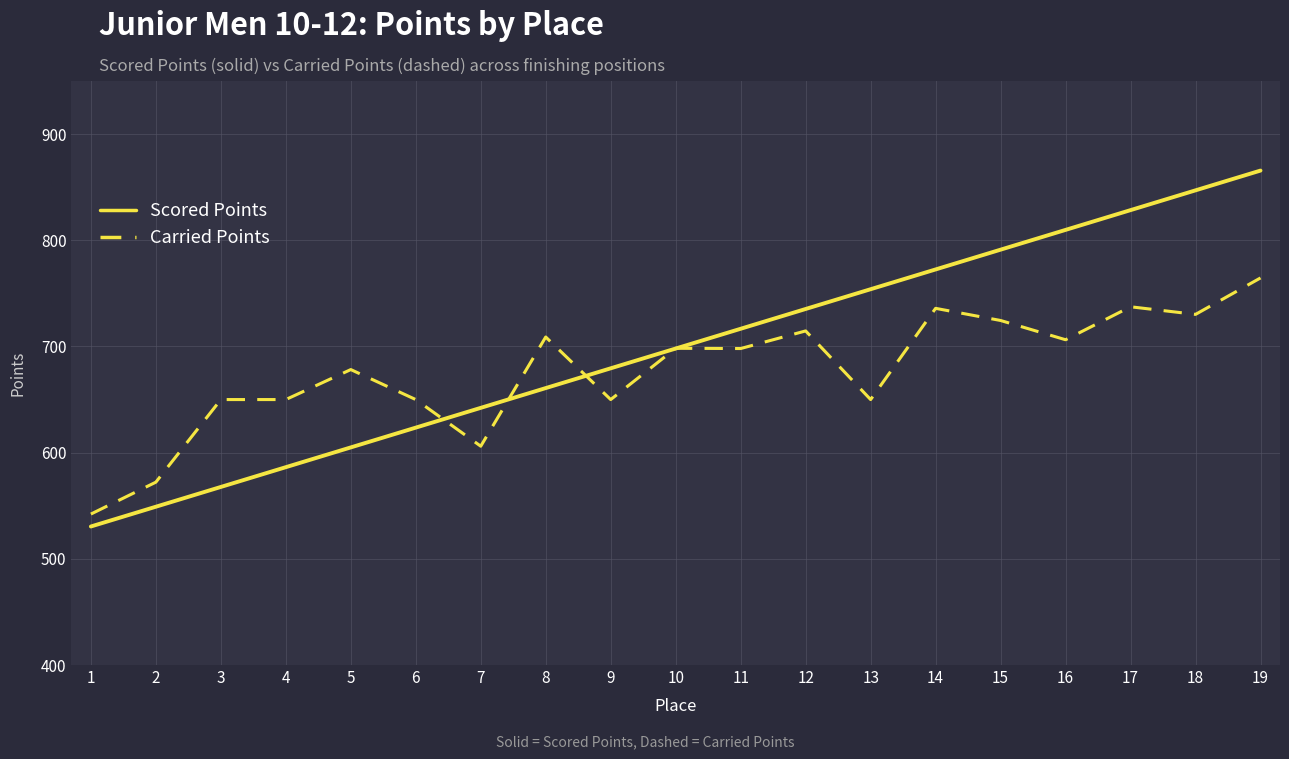

Is it true that Scored Points equals 698.0 at 10?

True